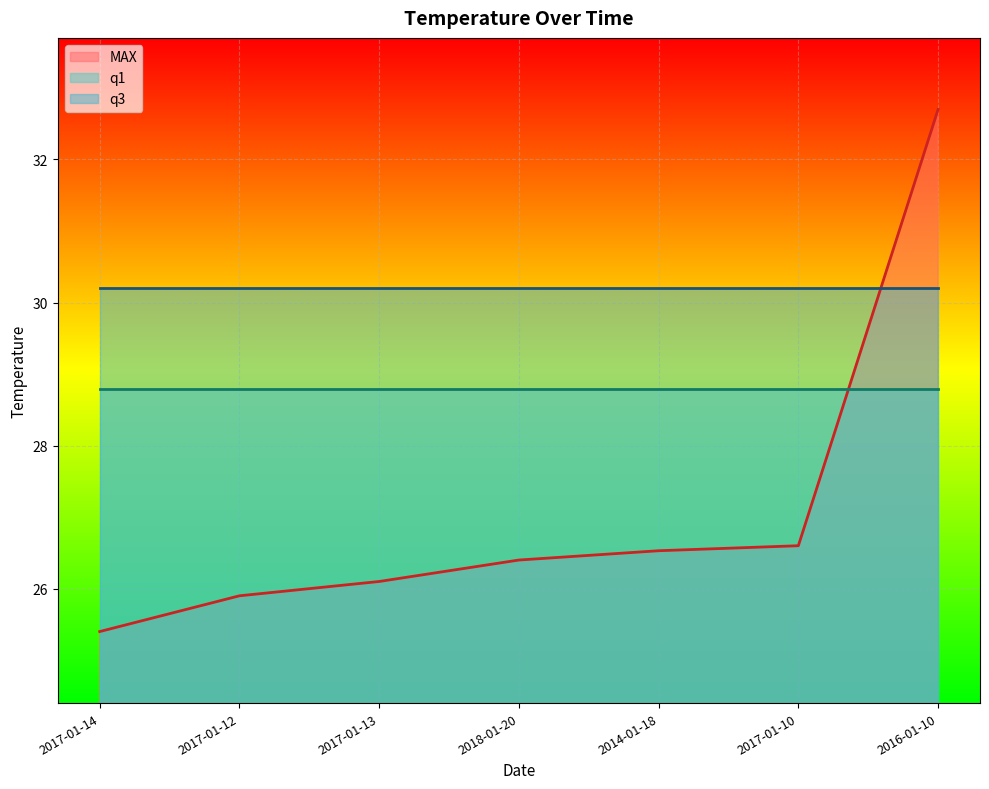

What value does the MAX series have at 2014-01-18?

26.5